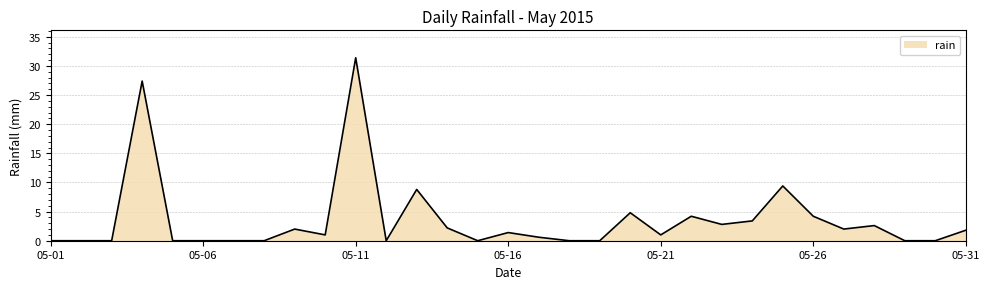

What is the maximum value shown in the chart?

31.4